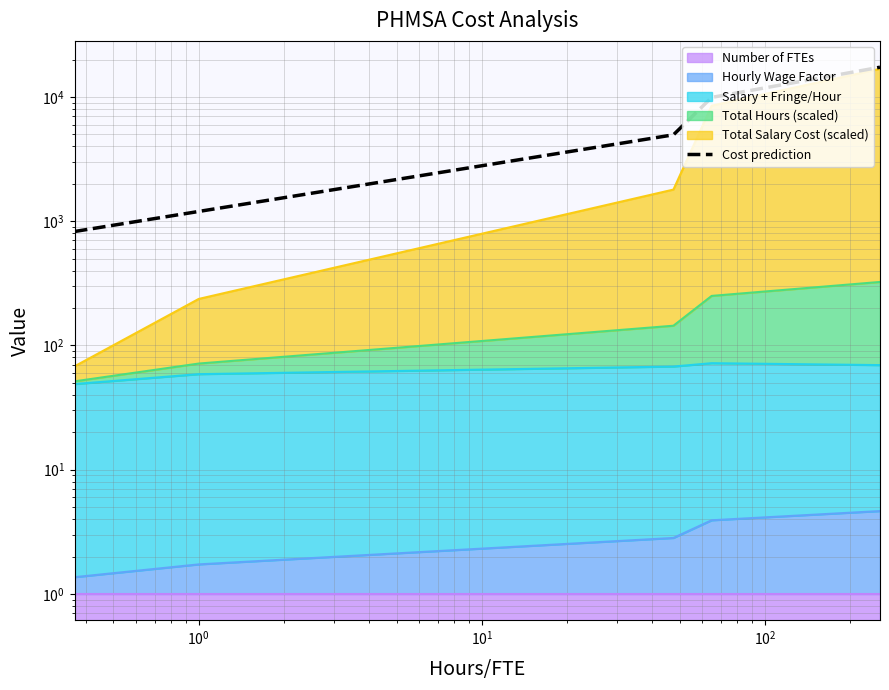

True or false: the data shows 5966.2 at $\mathdefault{10^{0}}$.

False